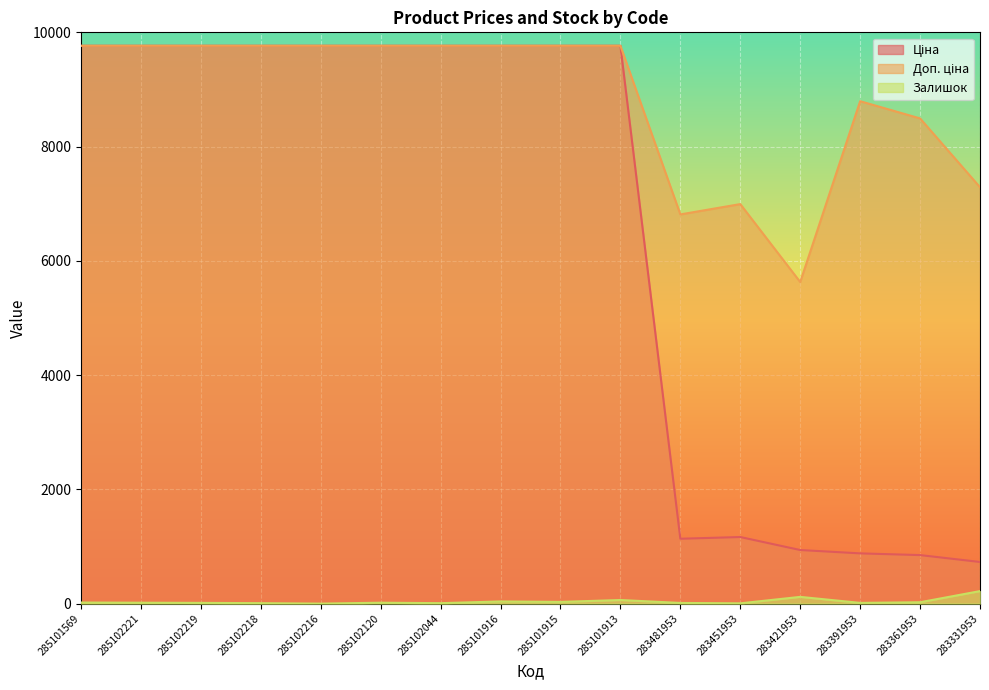

List the labels in order of Ціна value, smallest first.

283331953, 283361953, 283391953, 283421953, 283481953, 283451953, 285101569, 285102221, 285102219, 285102218, 285102216, 285102120, 285102044, 285101916, 285101915, 285101913